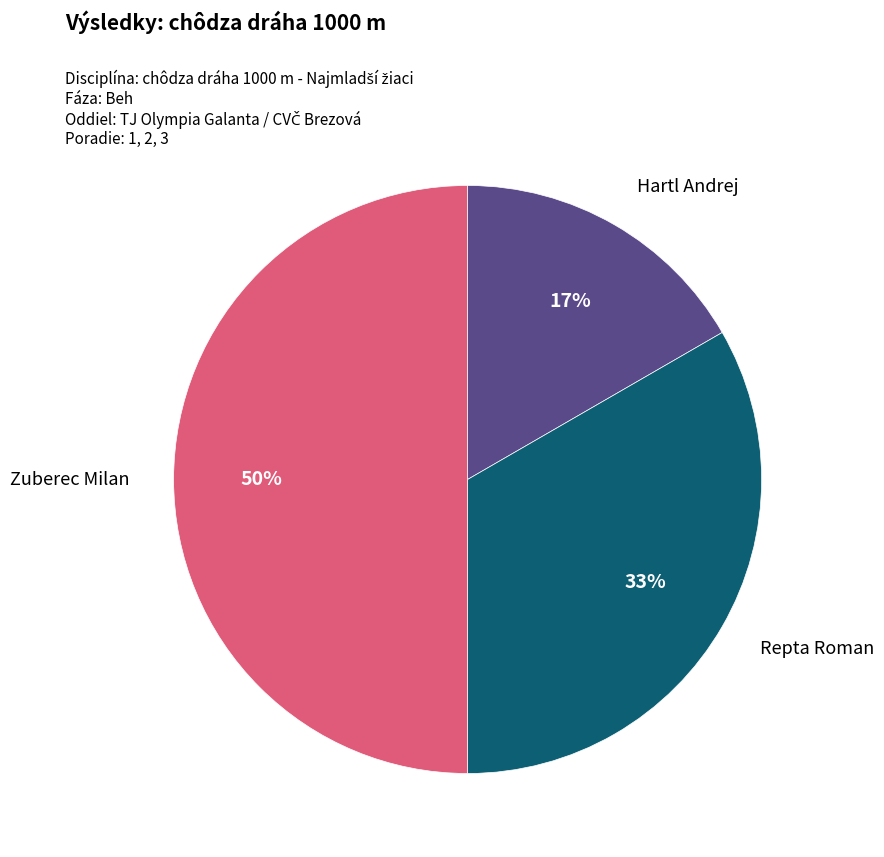

To the nearest percent, what is the difference between the largest and smallest slice percentages?

33%